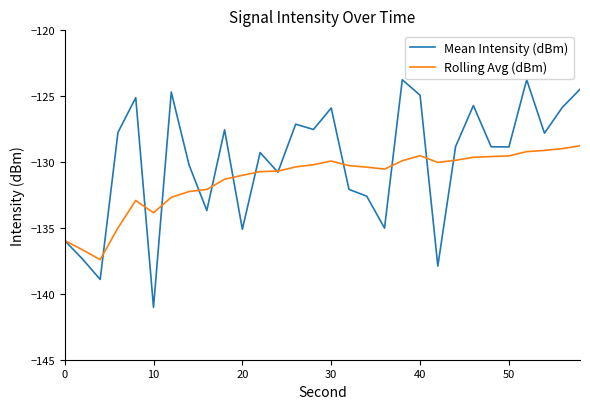

What is the greatest value displayed?

-123.8